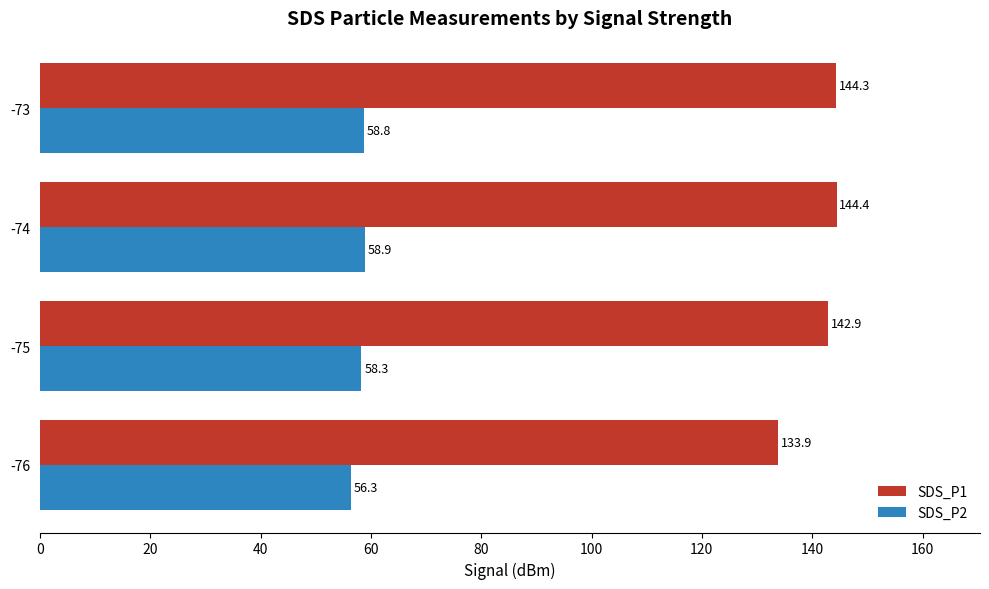

What is the average value of the SDS_P1 series?

141.4